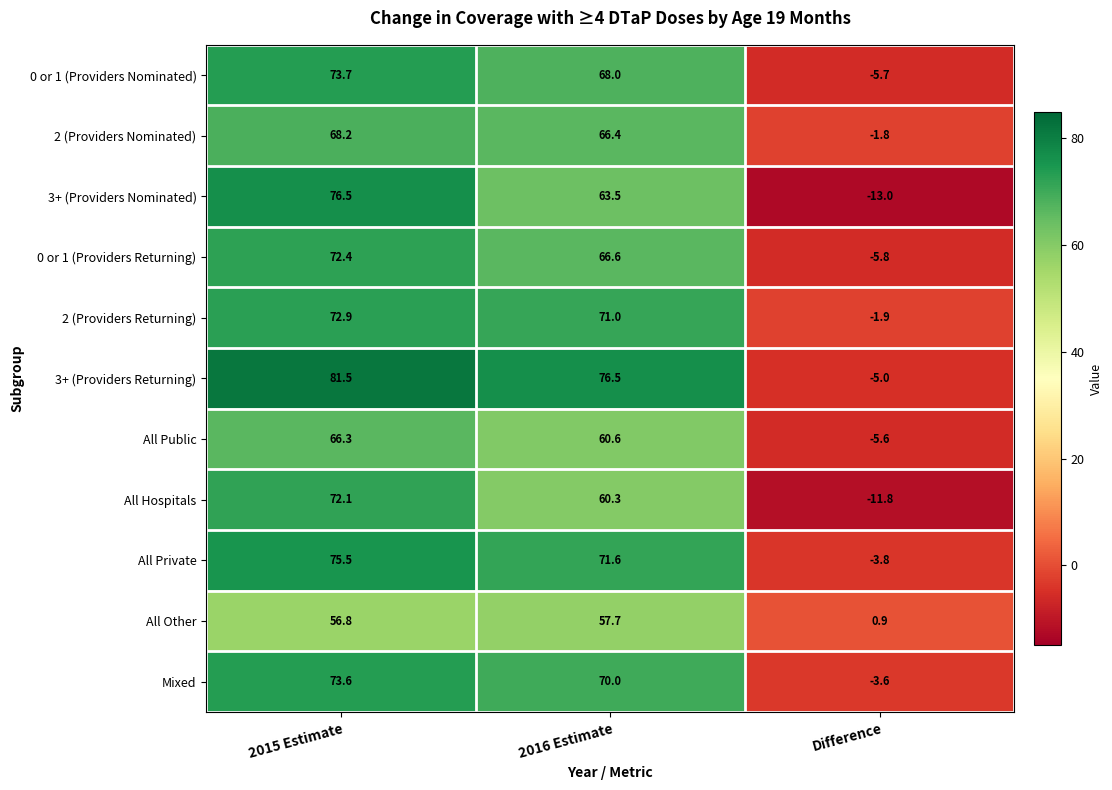

What is the average value of the All Other series?

38.5